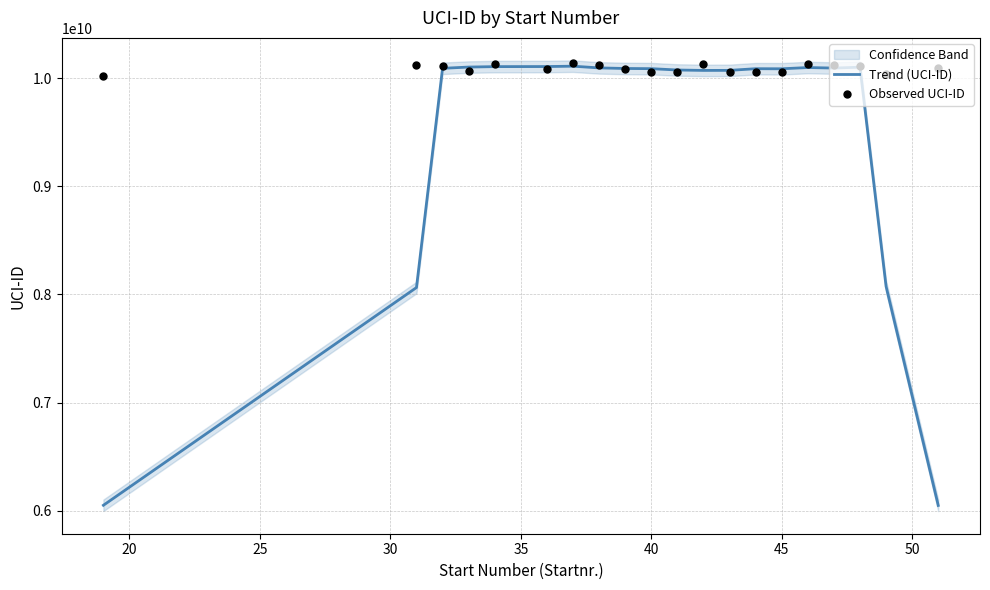

What is the total value across all series at 30?

20164098681.0